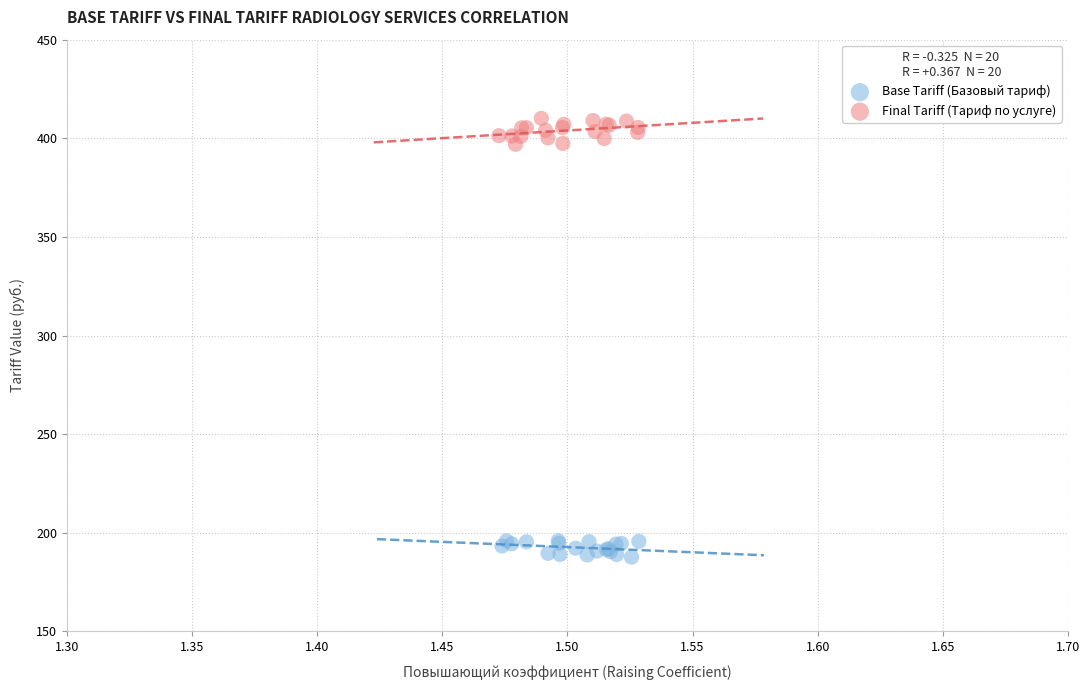

Which series reaches the maximum Y coordinate?

Final Tariff (Тариф по услуге)